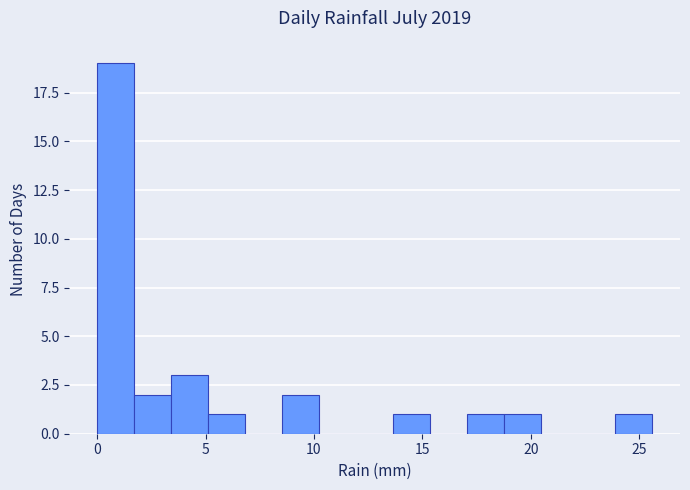

Around what value on the x-axis is the tallest bar? Give the approximate position of its centre, as read against the axis.

1.0